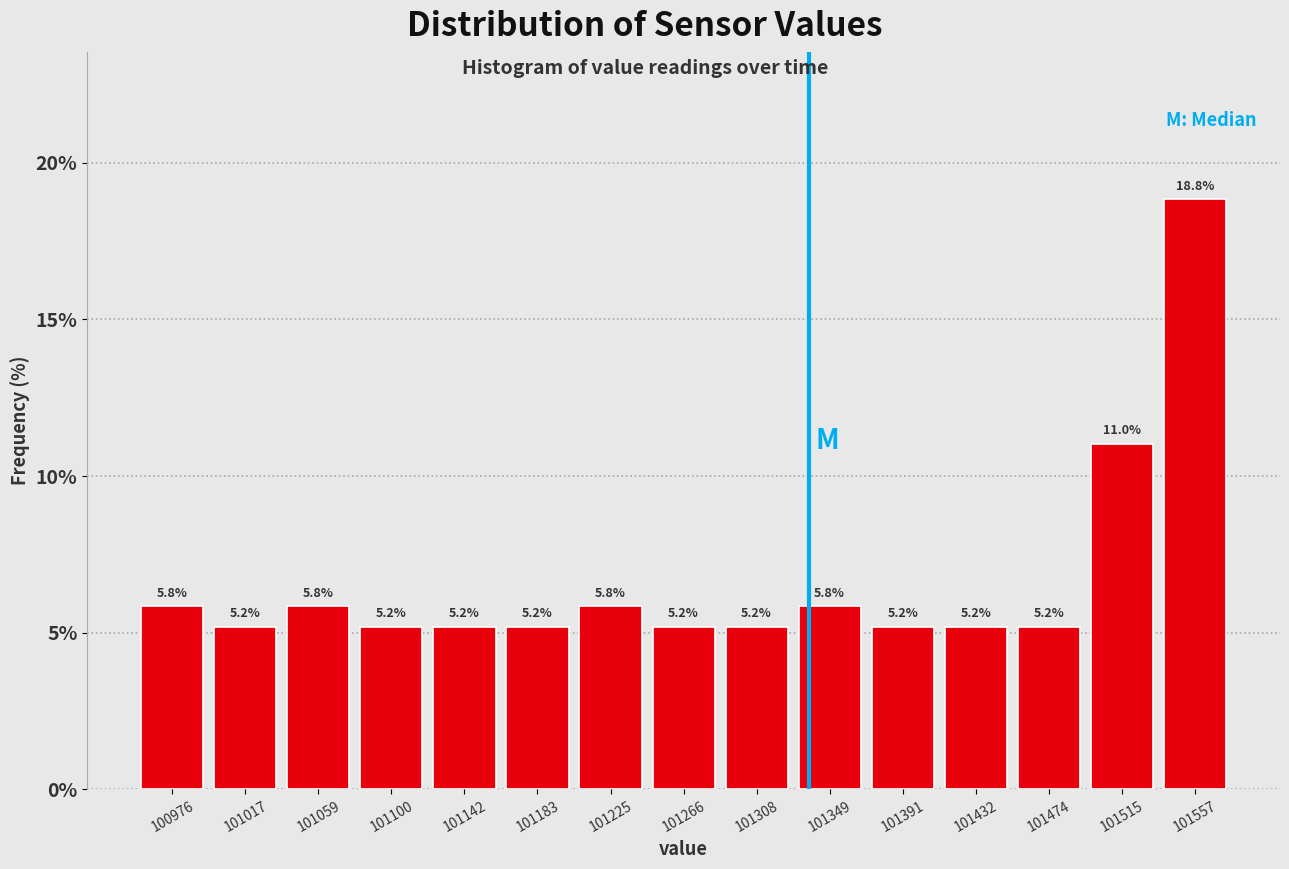

Reading left to right, list every bar in this chart as the range it spans on the x-axis followed by its height. The bar edges are not printed on the chart, so give them approximately, as read against the axis.

100955 to 100995: 5.8
100995 to 101040: 5.2
101040 to 101080: 5.8
101080 to 101120: 5.2
101120 to 101165: 5.2
101165 to 101205: 5.2
101205 to 101245: 5.8
101245 to 101290: 5.2
101290 to 101330: 5.2
101330 to 101370: 5.8
101370 to 101410: 5.2
101410 to 101455: 5.2
101455 to 101495: 5.2
101495 to 101535: 11.0
101535 to 101580: 18.8